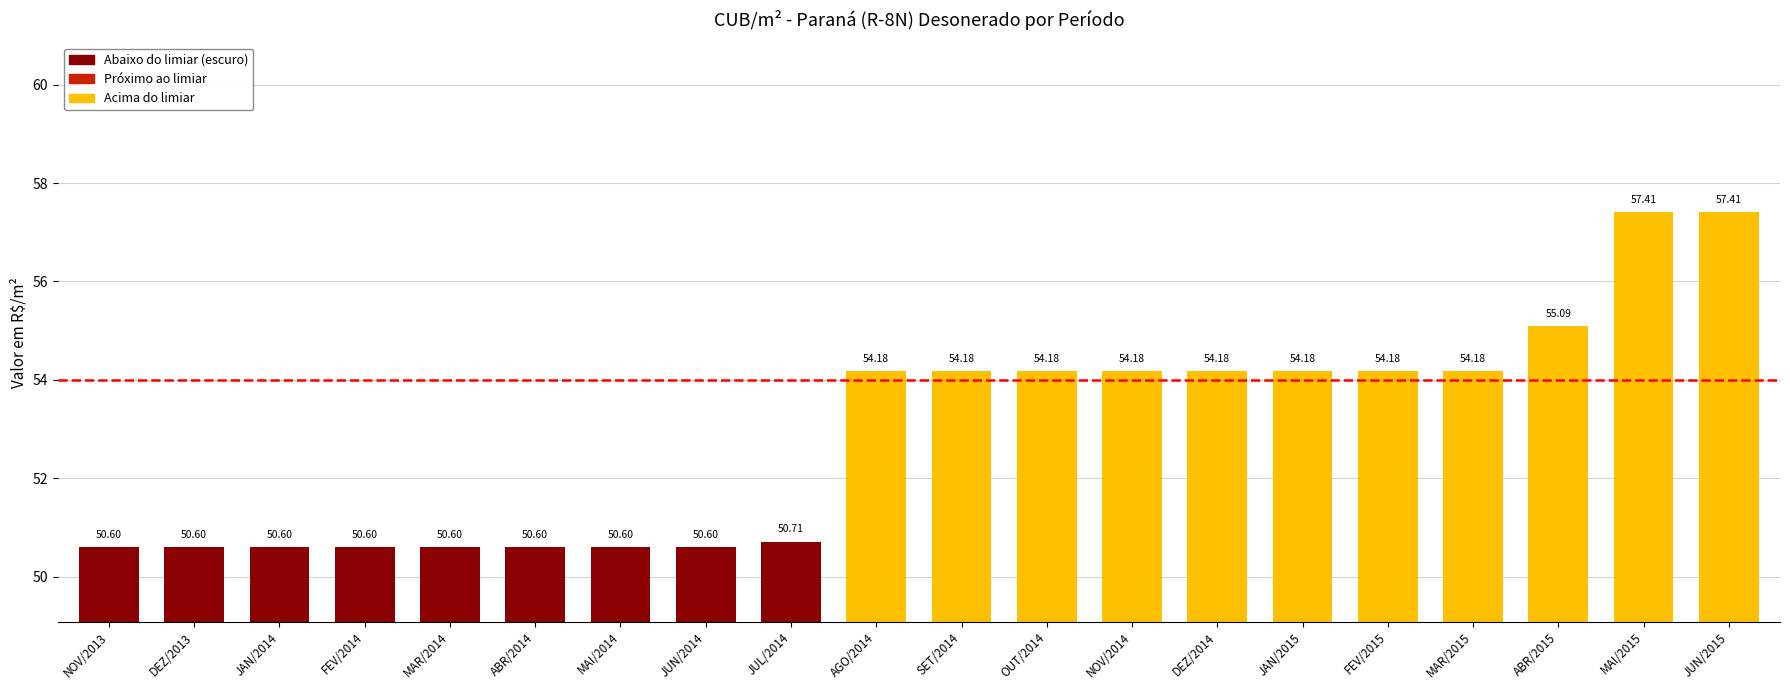

What is the maximum value shown in the chart?

57.4